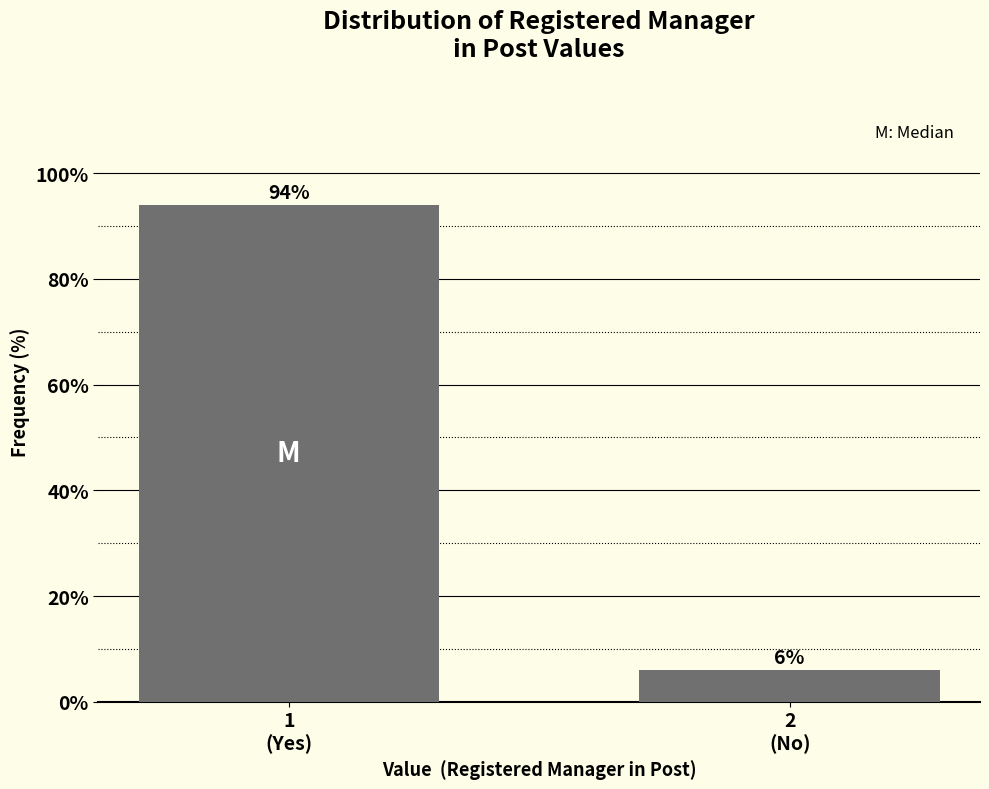

Reading right to left, transcribe all the data shown in this chart.

6.0	94.0